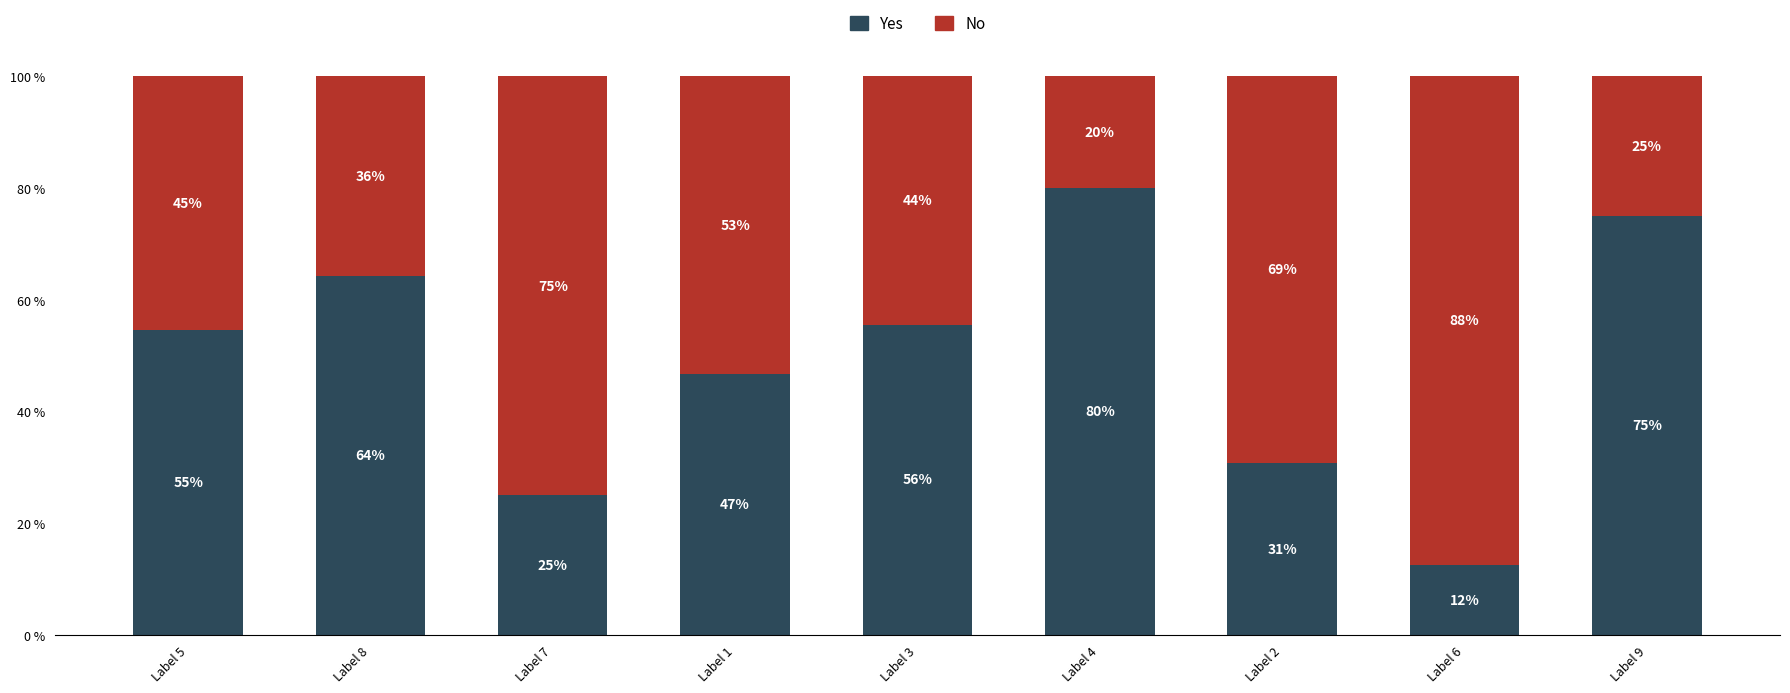

What are all the series names shown in the legend?

Yes, No